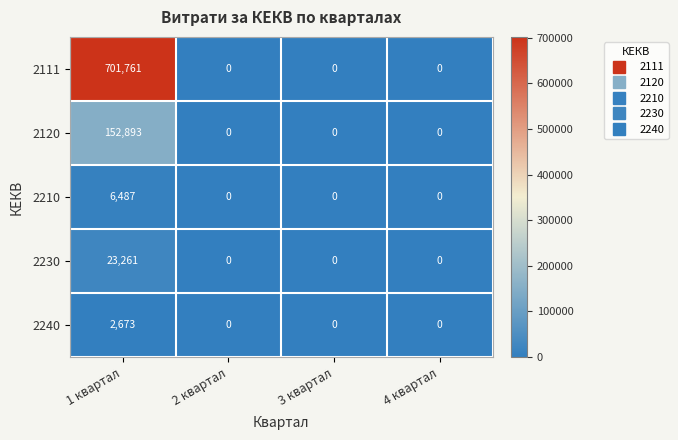

True or false: 2240 has a value of 1485 at 3 квартал.

False